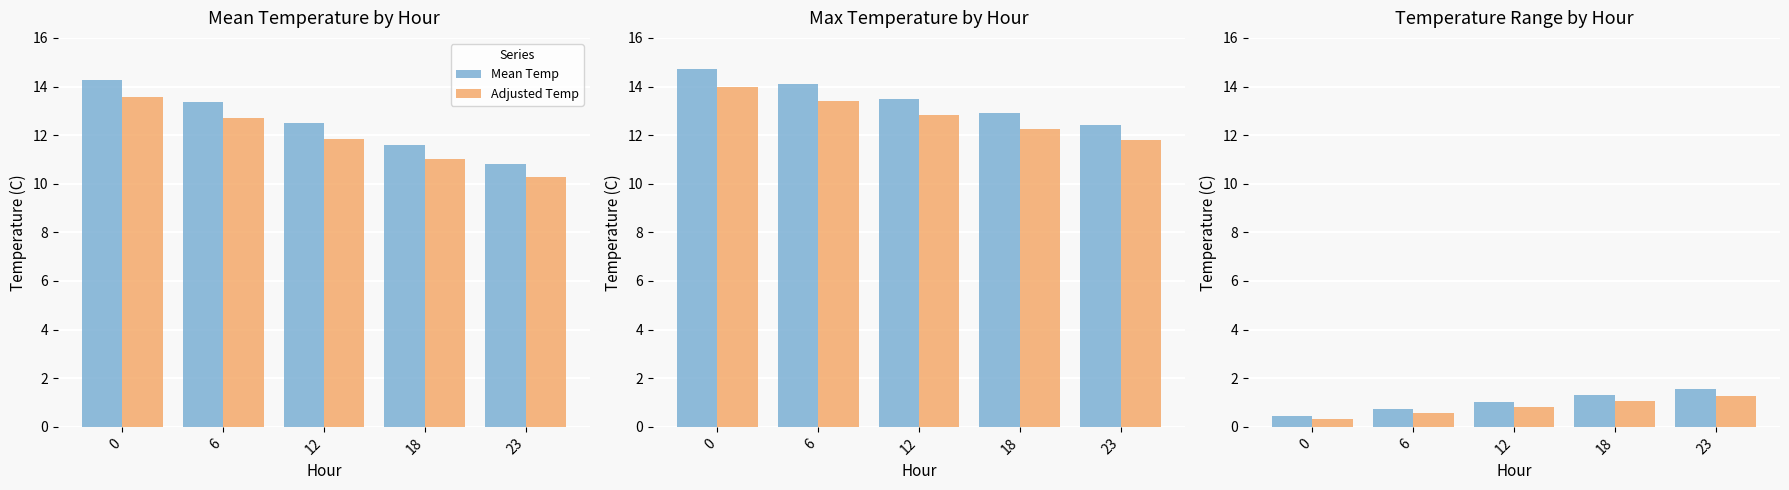

Where is Mean Temp nearest to the value 1?

12